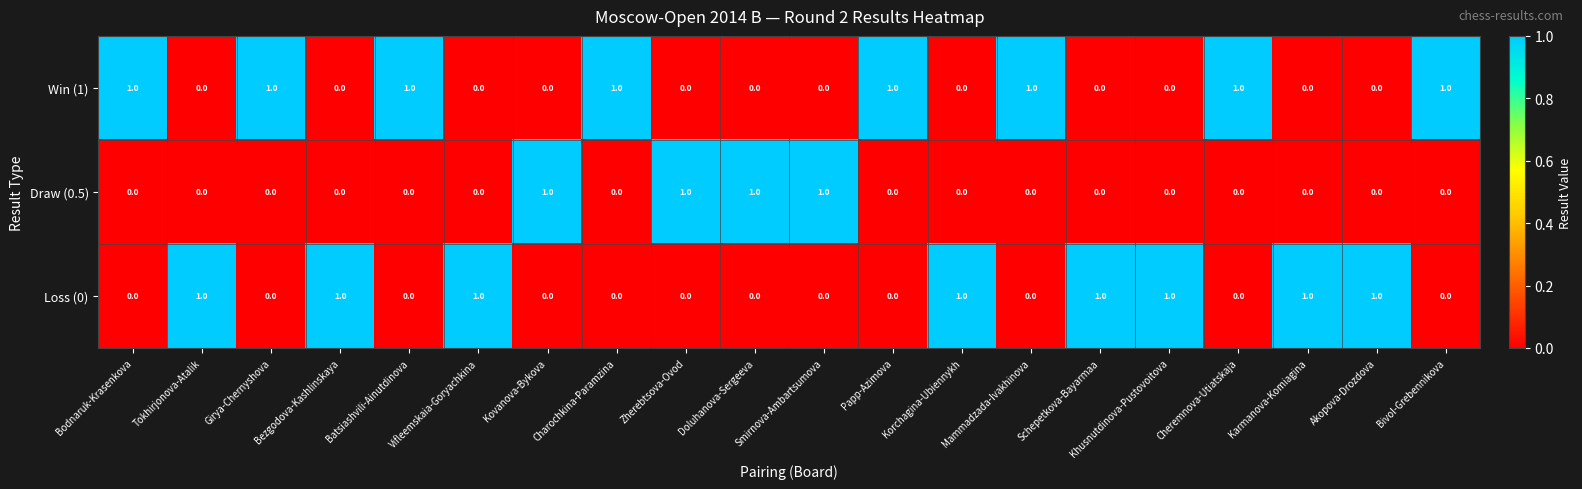

How many Win (1) values are between 0 and 1?

20